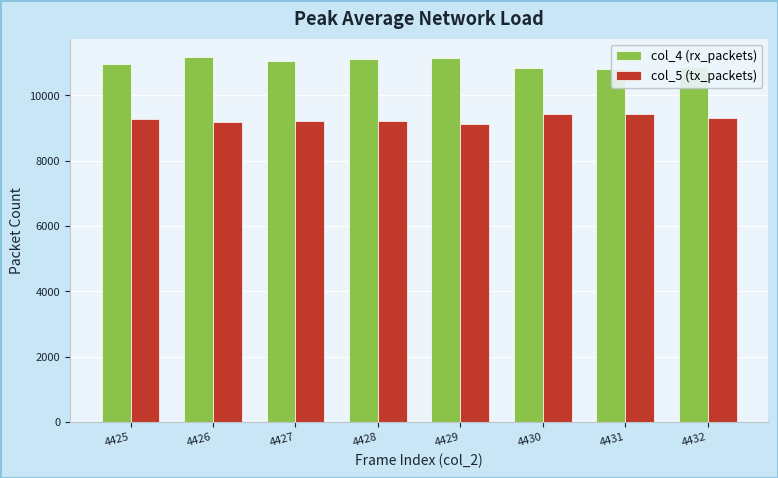

How many categories are shown in the chart?

8